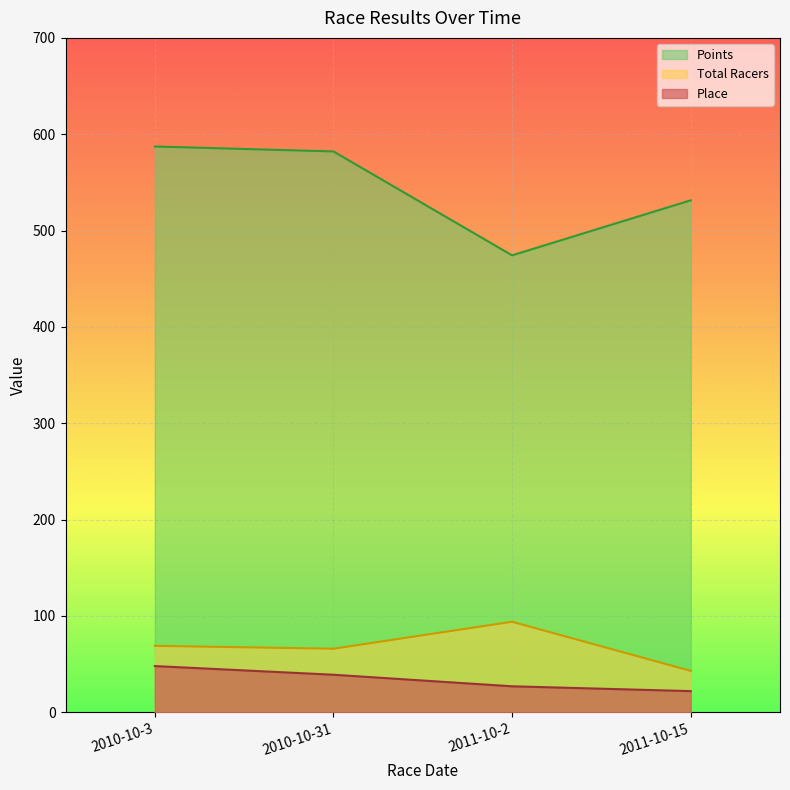

What is the label of the 4th point from the left?

2011-10-15